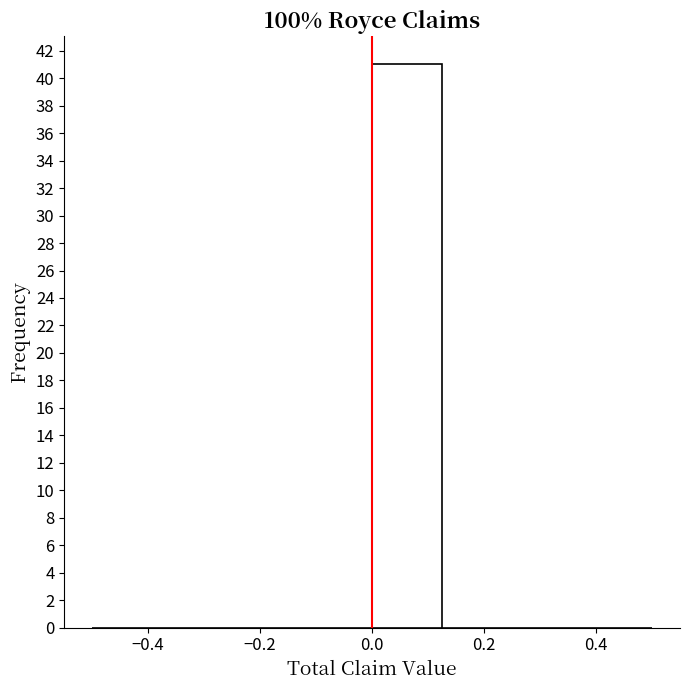

Reading left to right, transcribe this chart: for each bar, give the range it covers on the x-axis and its height. Neither the bar edges nor the heights are printed on the chart, so give them approximately, as read against the axes.

-0.500 to -0.375: 0
-0.375 to -0.250: 0
-0.250 to -0.125: 0
-0.125 to 0.000: 0
0.000 to 0.125: 41
0.125 to 0.250: 0
0.250 to 0.375: 0
0.375 to 0.500: 0